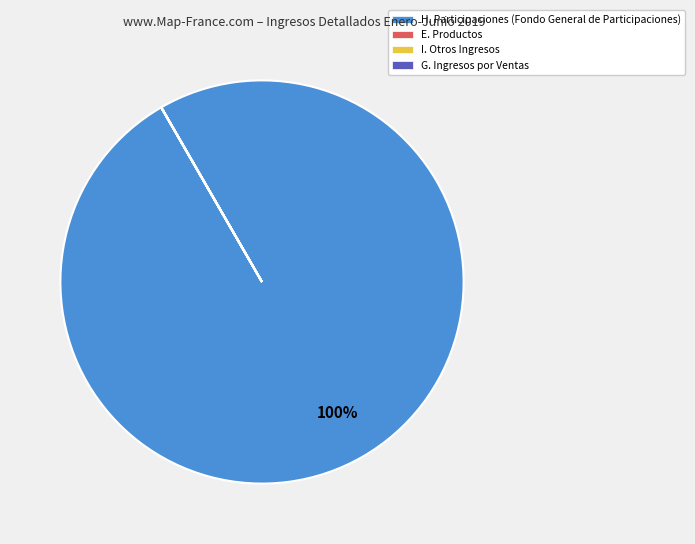

To the nearest percent, what is the average slice percentage?

25%